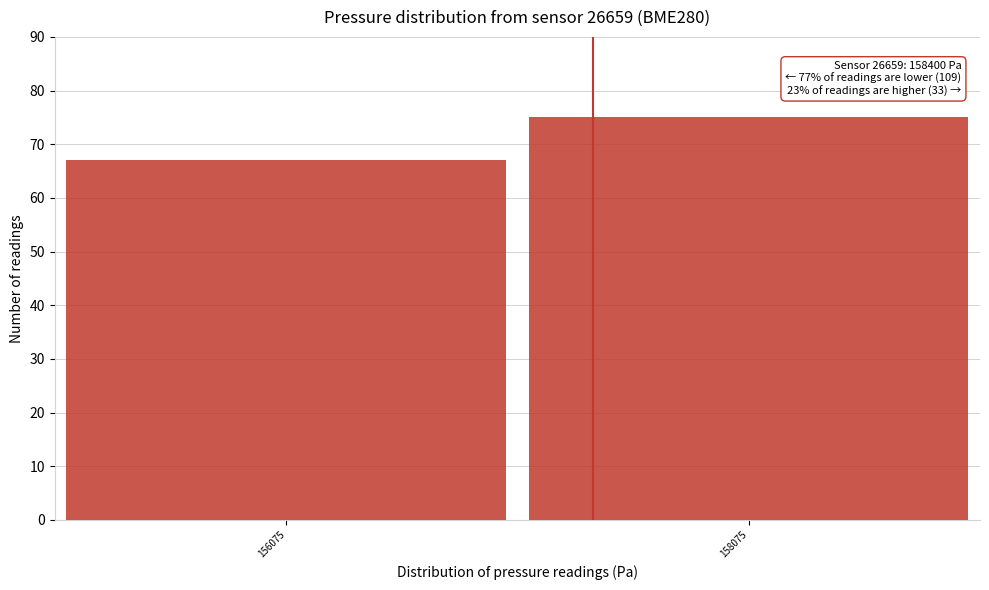

Reading left to right, what are all the values shown in this chart?

156075=67	158075=75